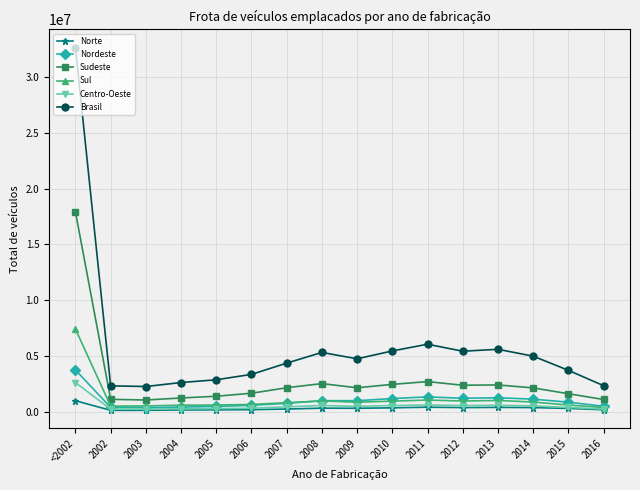

The value of Brasil at 2011 is 10635215. True or false?

False